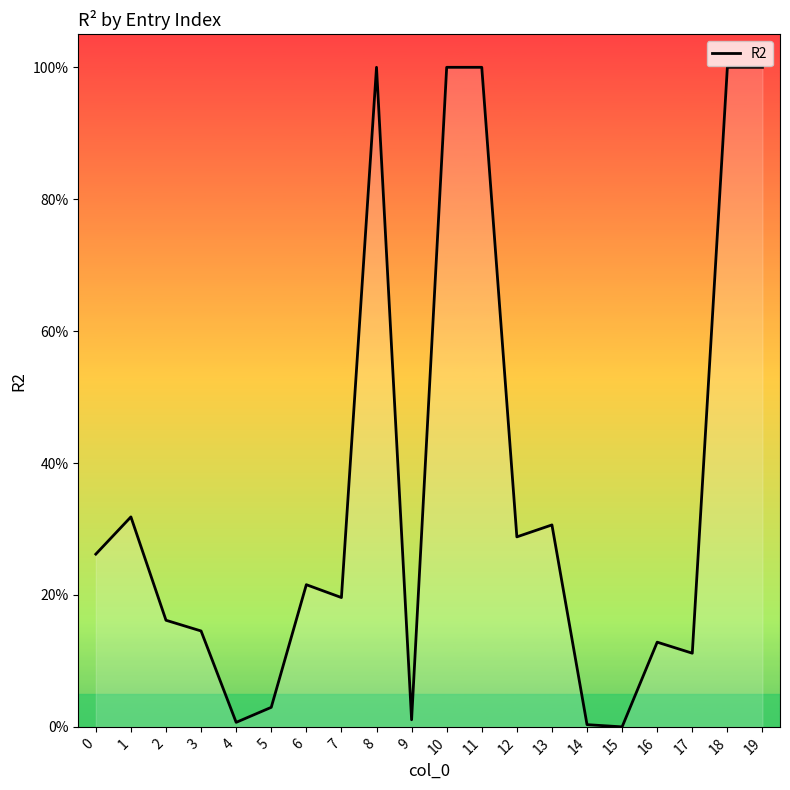

How many points are higher than both their immediate neighbors (excluding endpoints)?

5